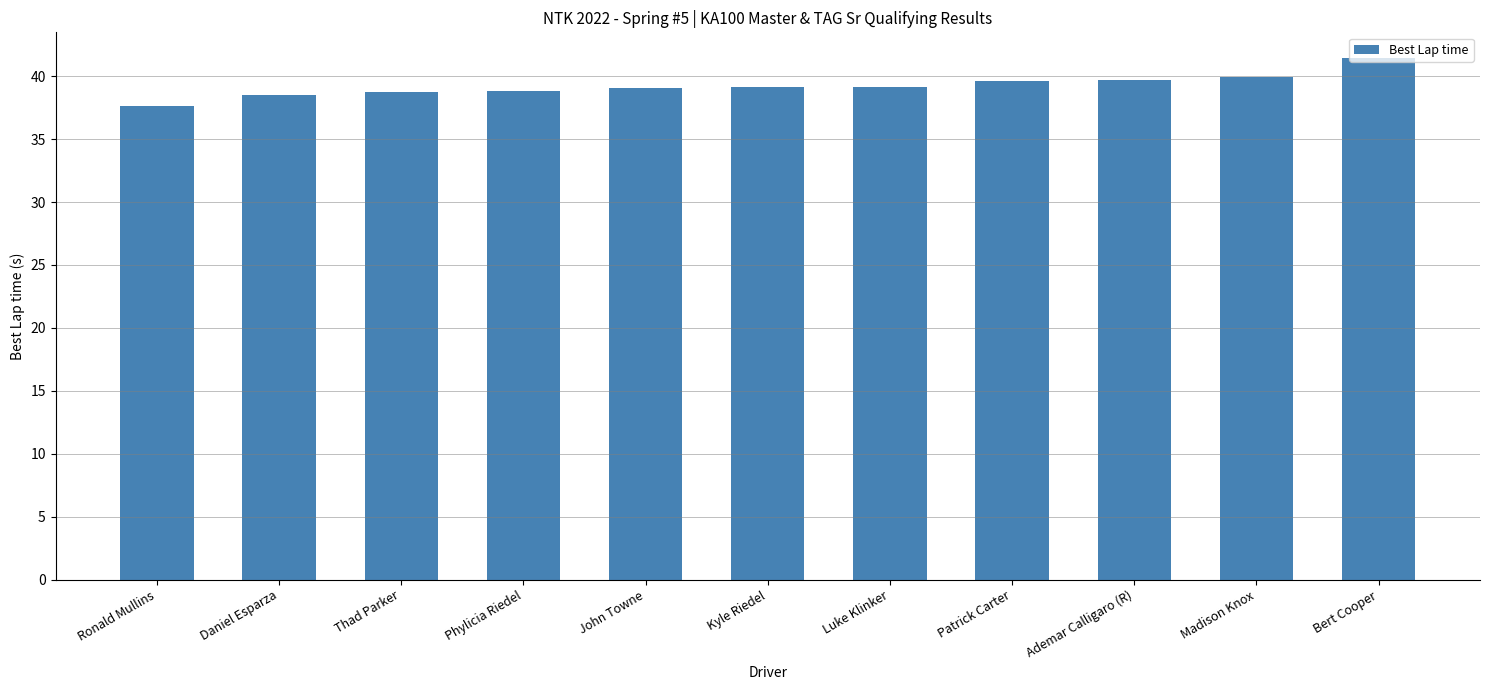

How many bars are there in total?

11